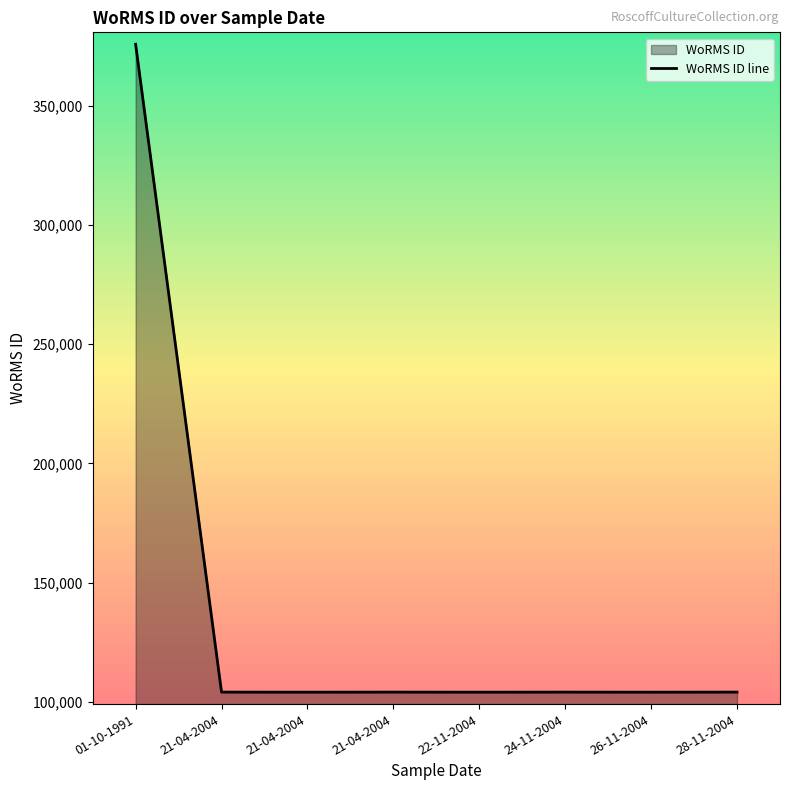

True or false: there are more than 0 points higher than both neighbors.

True